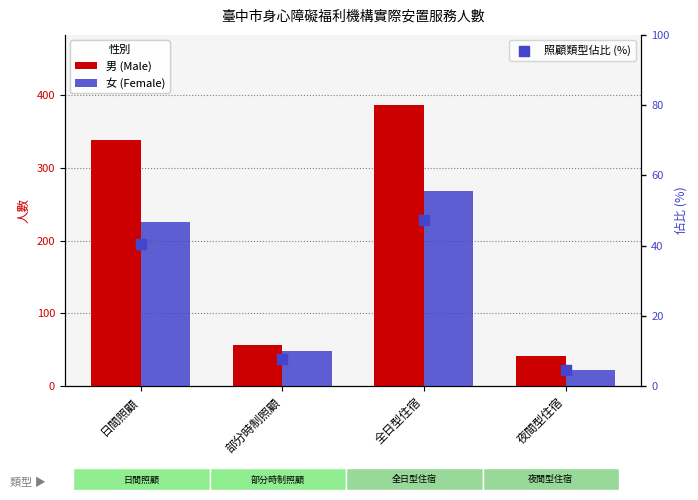

Is the value of 男 (Male) at 夜間型住宿 greater than the value of 照顧類型佔比 (%) at 部分時制照顧?

Yes